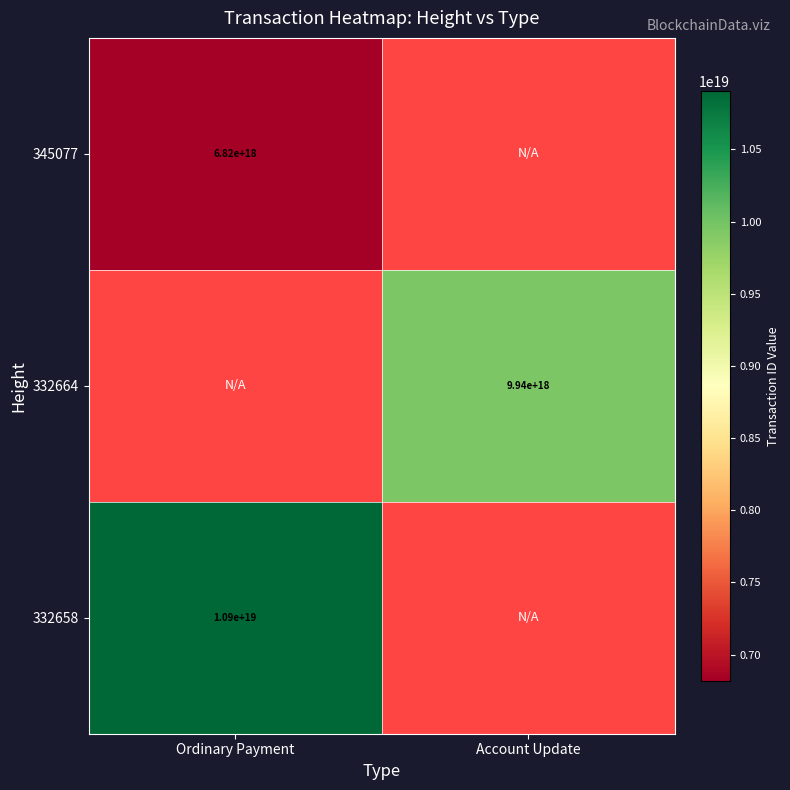

Is the value of 345077 at Ordinary Payment greater than the value of 332658 at Ordinary Payment?

No